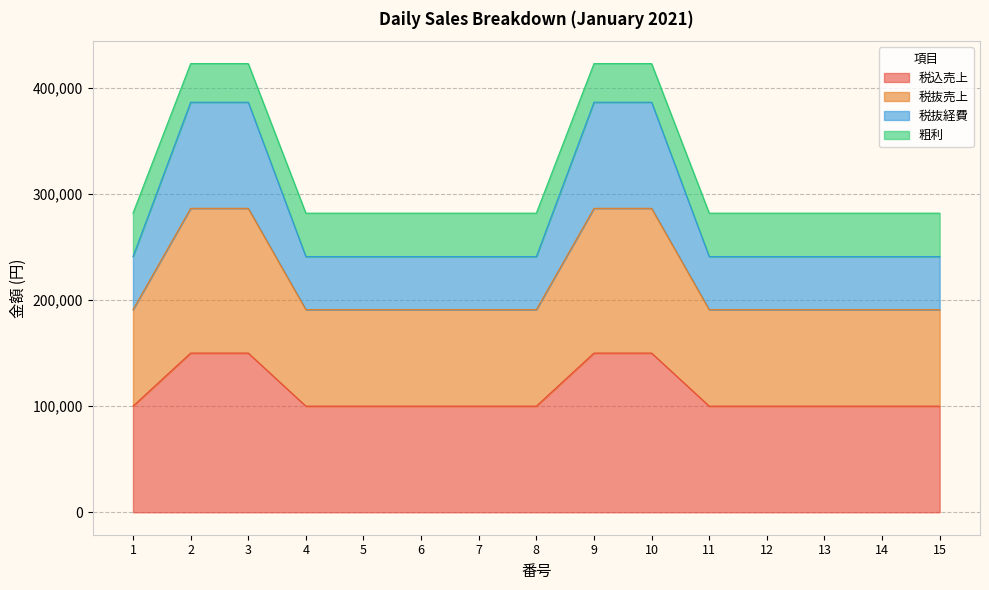

What is the total value across all series at 1?

281818.2